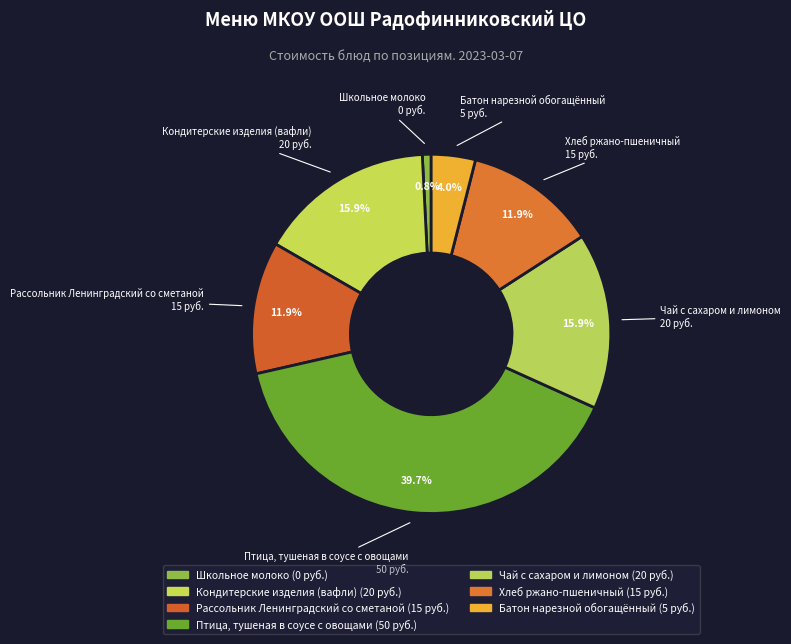

What percentage is the Кондитерские изделия (вафли) slice, to the nearest percent?

16%